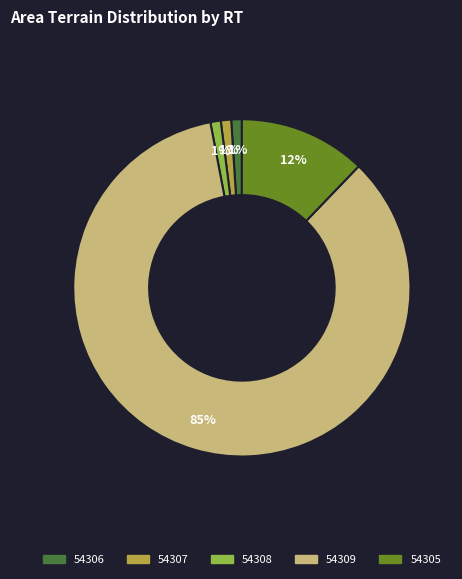

Which slice is the largest?

54309